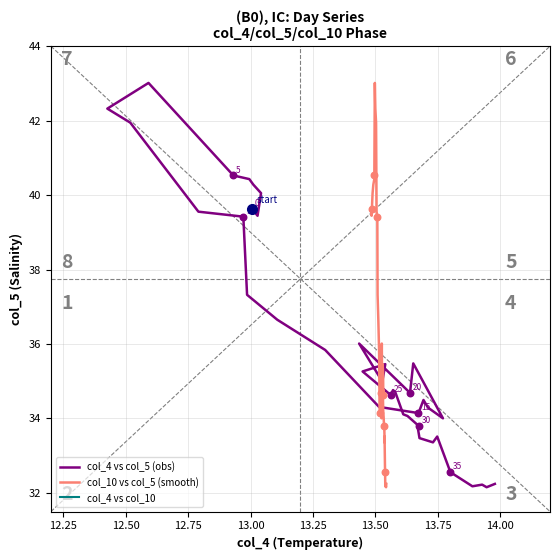

Which series reaches the maximum Y coordinate?

col_4 vs col_5 (obs)